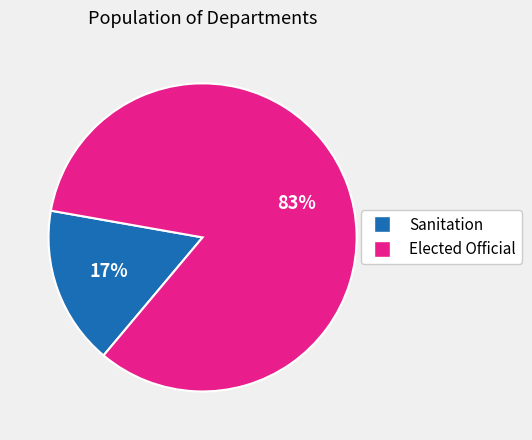

To the nearest percent, what is the combined percentage of Elected Official and Sanitation?

100%